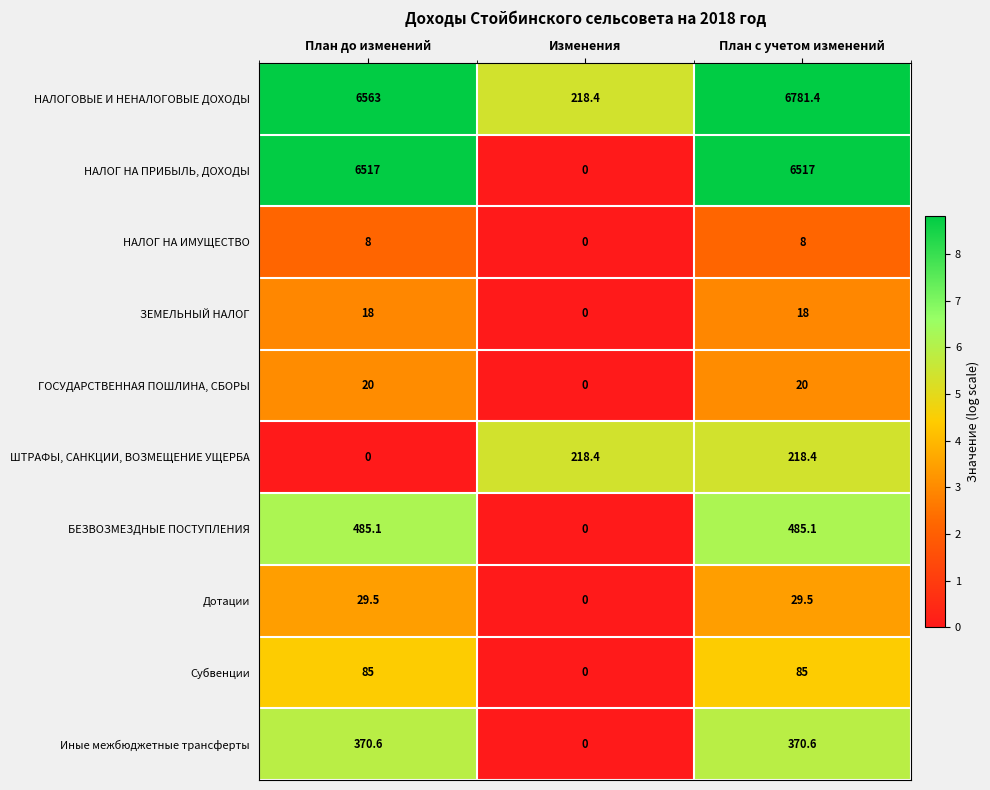

Reading right to left, transcribe all the data shown in this chart.

НАЛОГОВЫЕ И НЕНАЛОГОВЫЕ ДОХОДЫ: План с учетом изменений=6781.4	Изменения=218.4	План до изменений=6563.0
НАЛОГ НА ПРИБЫЛЬ, ДОХОДЫ: План с учетом изменений=6517.0	Изменения=0.0	План до изменений=6517.0
НАЛОГ НА ИМУЩЕСТВО: План с учетом изменений=8.0	Изменения=0.0	План до изменений=8.0
ЗЕМЕЛЬНЫЙ НАЛОГ: План с учетом изменений=18.0	Изменения=0.0	План до изменений=18.0
ГОСУДАРСТВЕННАЯ ПОШЛИНА, СБОРЫ: План с учетом изменений=20.0	Изменения=0.0	План до изменений=20.0
ШТРАФЫ, САНКЦИИ, ВОЗМЕЩЕНИЕ УЩЕРБА: План с учетом изменений=218.4	Изменения=218.4	План до изменений=0.0
БЕЗВОЗМЕЗДНЫЕ ПОСТУПЛЕНИЯ: План с учетом изменений=485.1	Изменения=0.0	План до изменений=485.1
Дотации: План с учетом изменений=29.5	Изменения=0.0	План до изменений=29.5
Субвенции: План с учетом изменений=85.0	Изменения=0.0	План до изменений=85.0
Иные межбюджетные трансферты: План с учетом изменений=370.6	Изменения=0.0	План до изменений=370.6